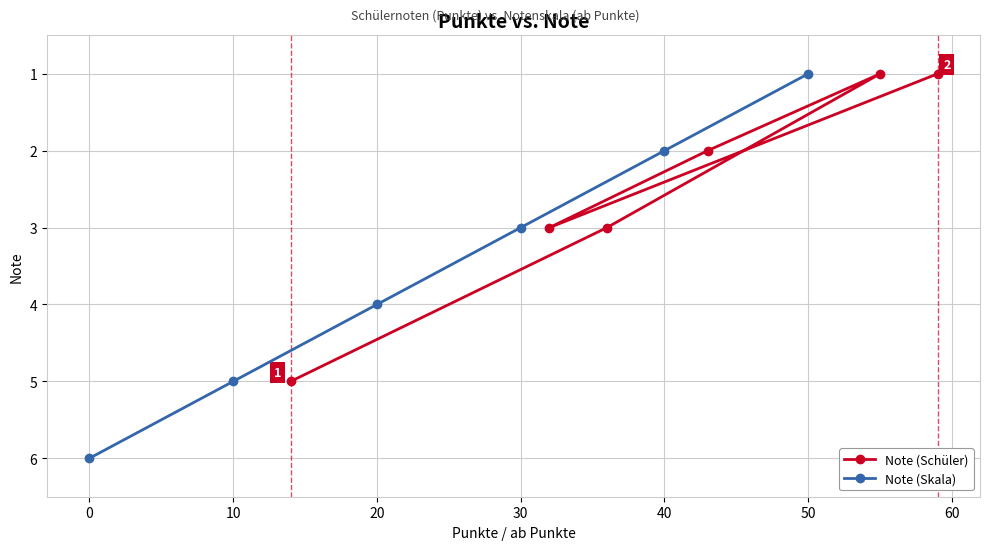

What is the difference between the maximum and minimum values in the Note (Schüler) series?

4